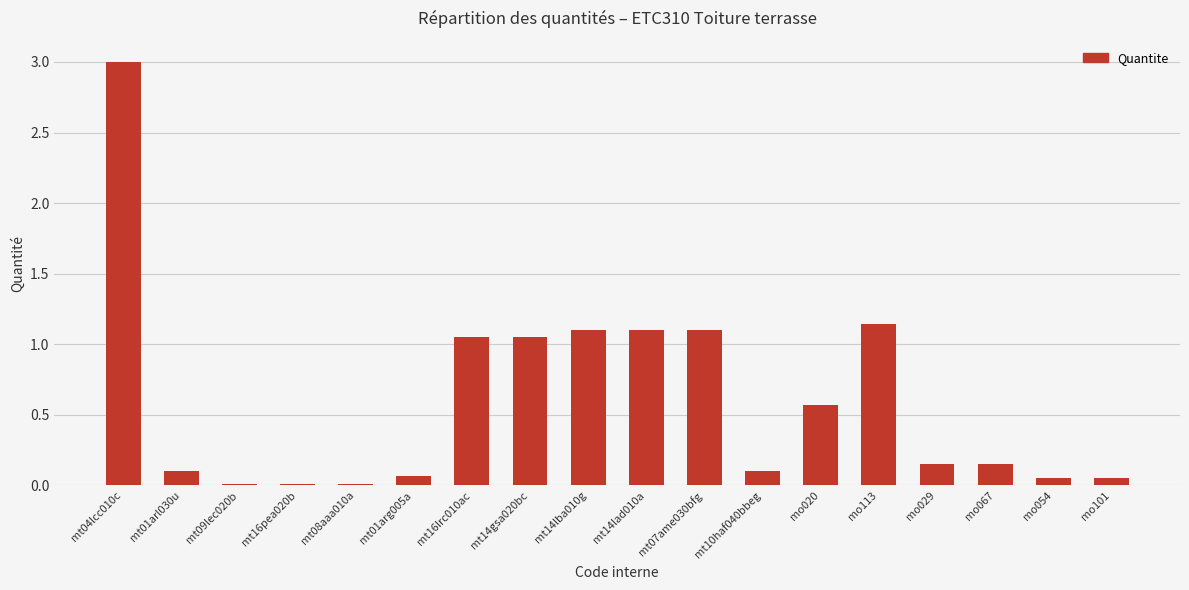

Approximately how many times larger is the value at mo113 compared to mt14lba010g?

1.0